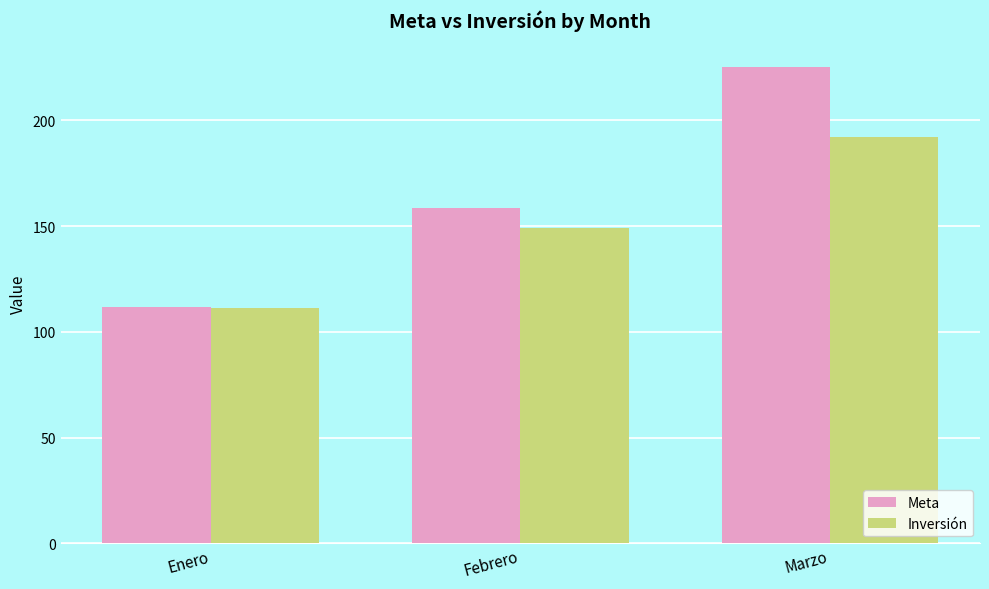

Which category has the highest value in the Inversión series?

Marzo